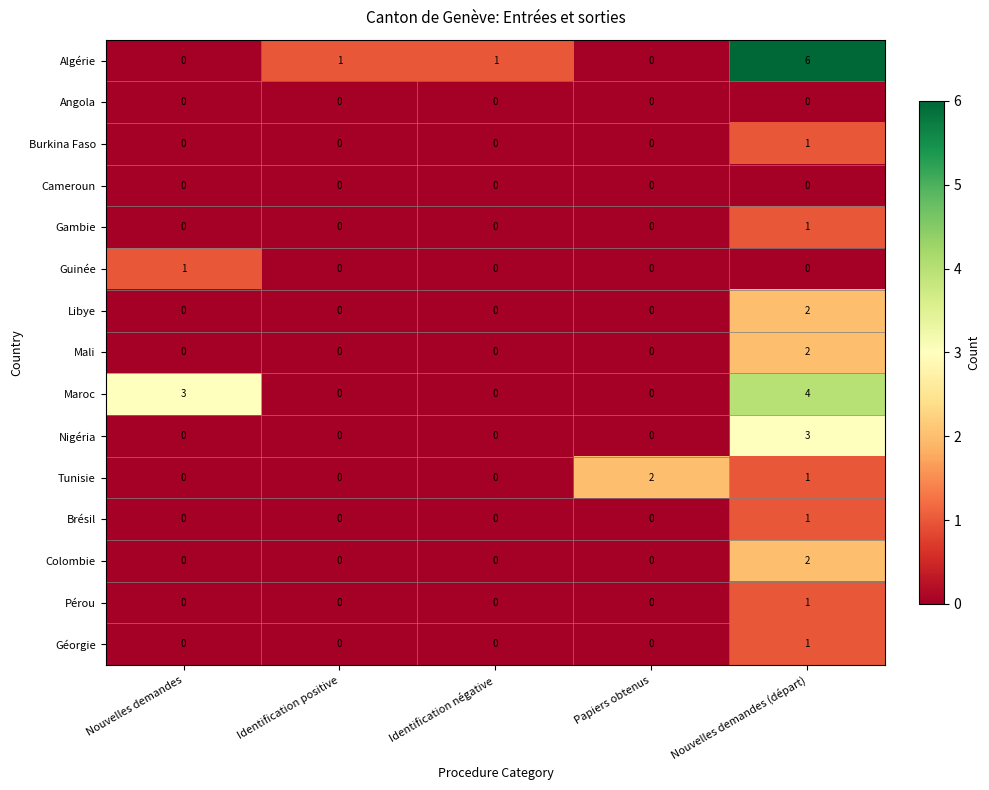

Count the Géorgie values in the range 0 to 1.

5